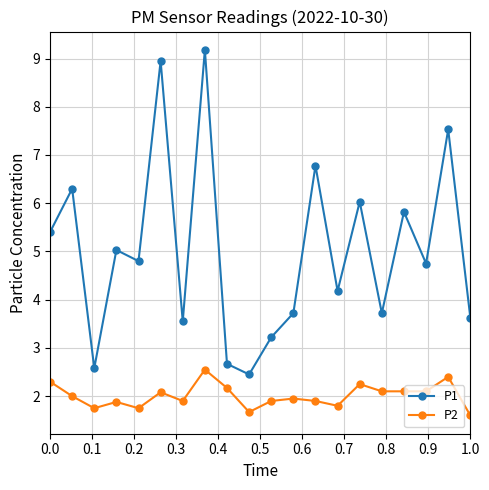

What is the maximum value shown in the chart?

9.2